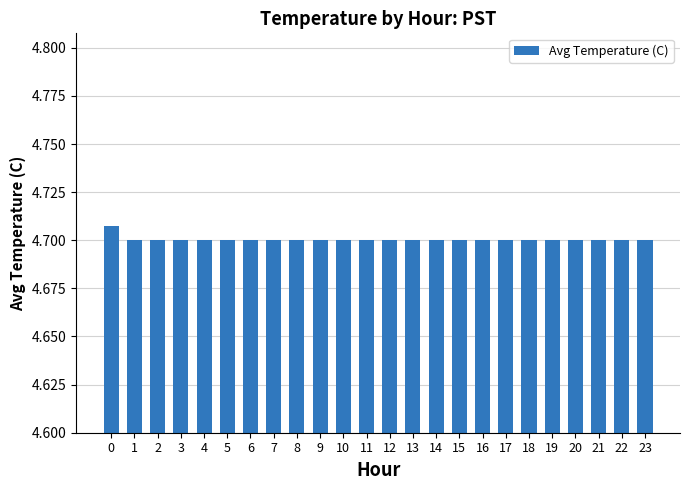

Approximately how many times larger is the value at 20 compared to 21?

1.0